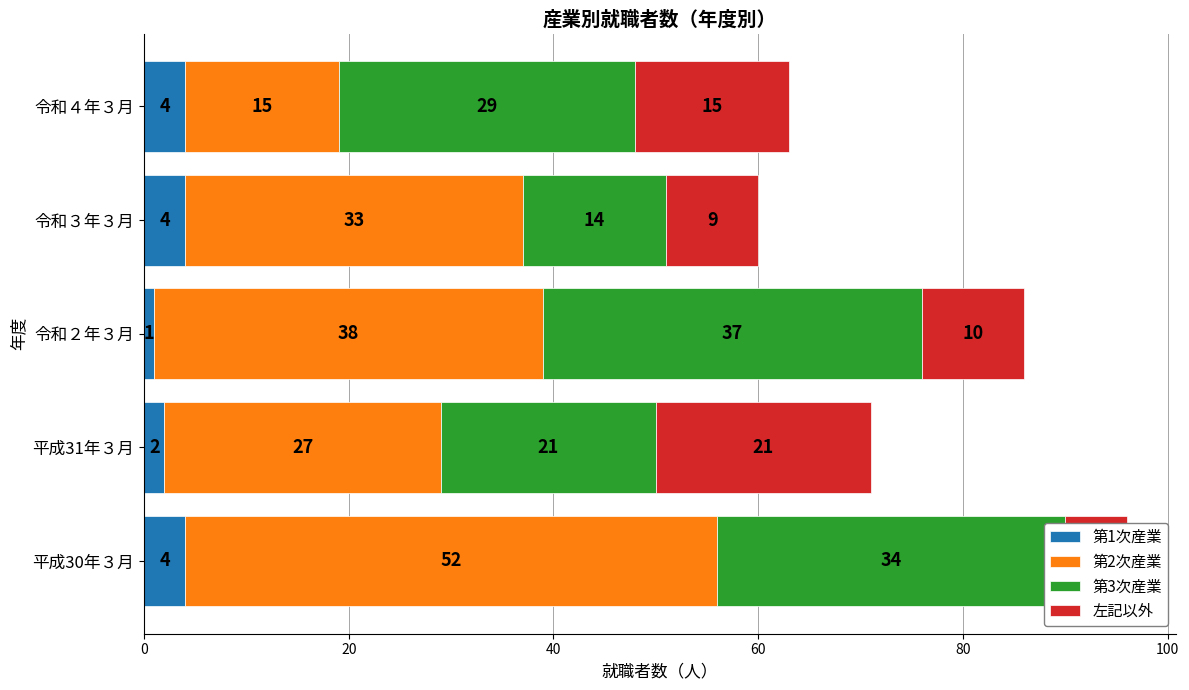

What is the value of the 第1次産業 bar at the 5th from the left?

4